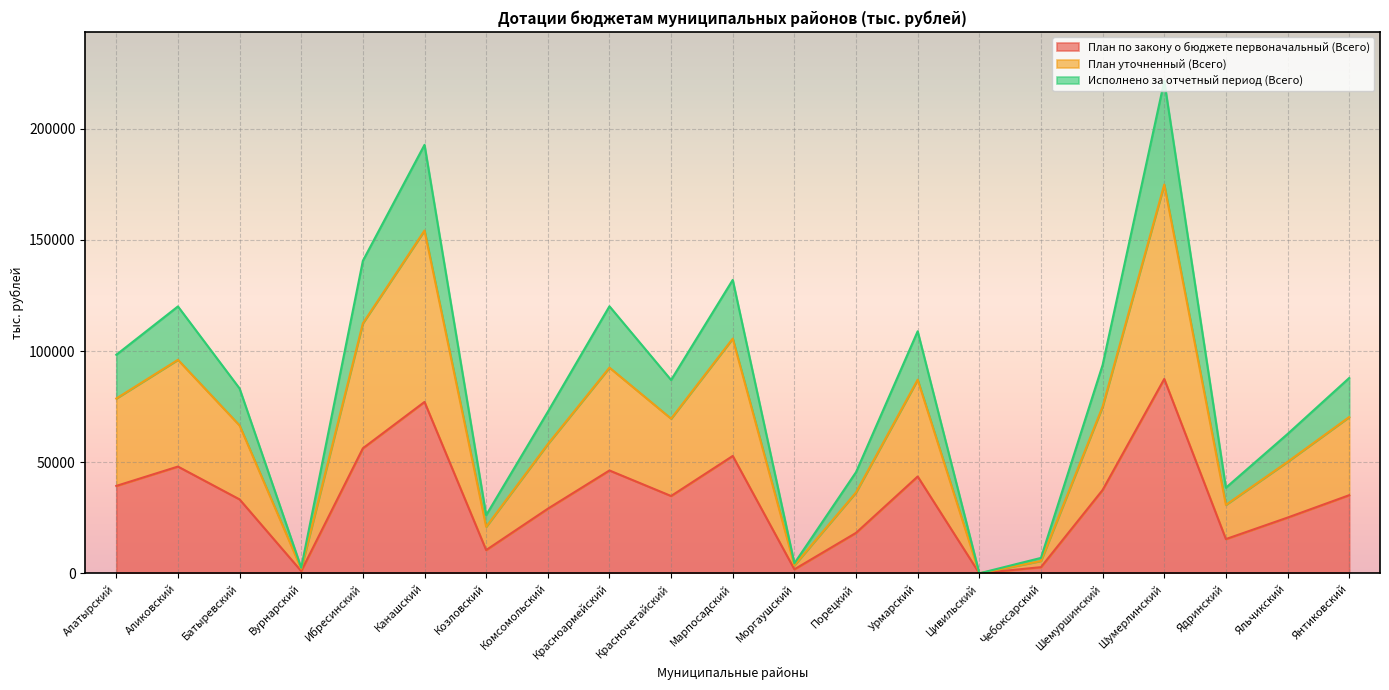

The value of План уточненный (Всего) at Батыревский is 113679.0. True or false?

False